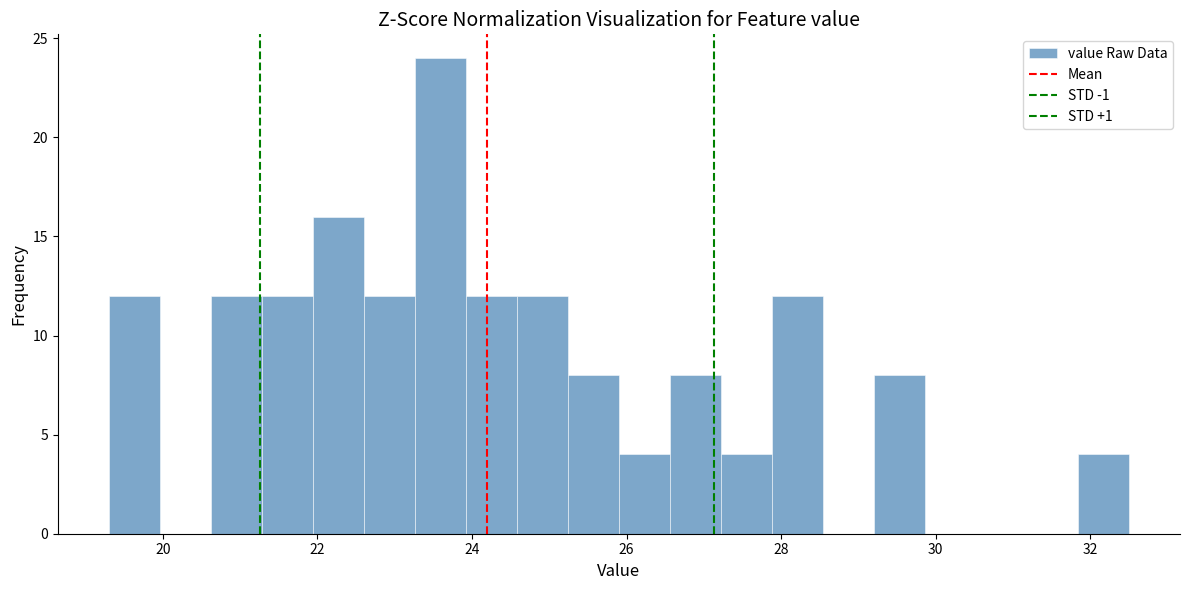

Around what value on the x-axis is the tallest bar? Give the approximate position of its centre, as read against the axis.

23.6